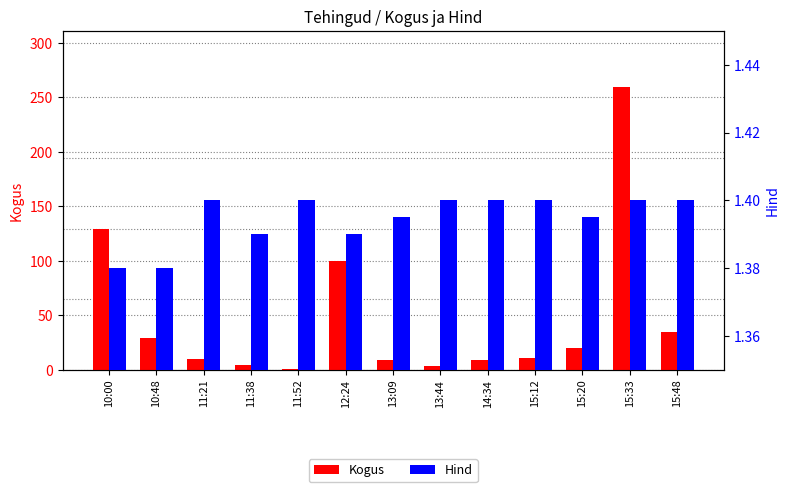

What is the sum of all Hind values?

18.1